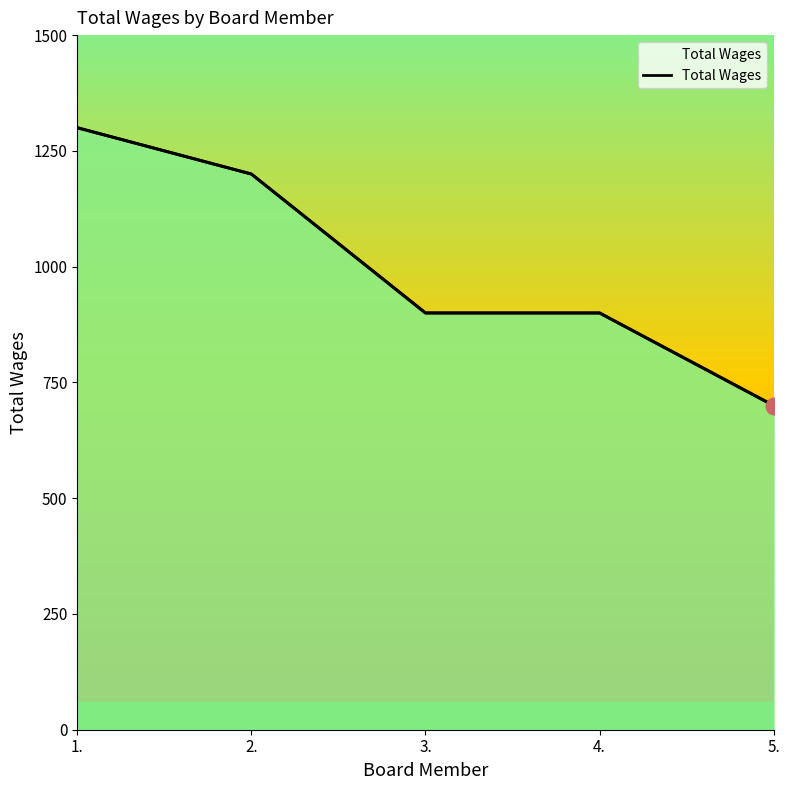

What is the difference between the values at 3. and 5.?

200